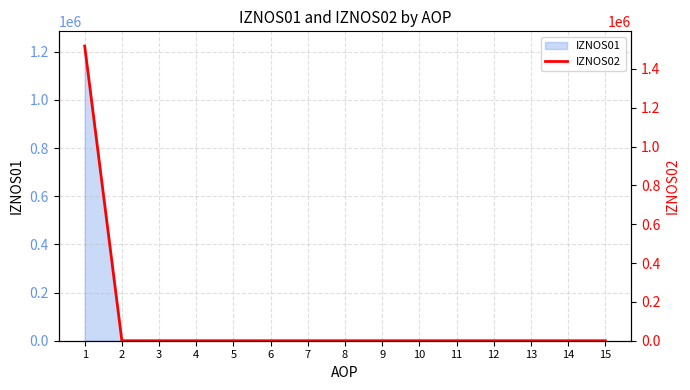

Reading left to right, list all the values displayed in this chart.

1517832.0	0.0	0.0	0.0	0.0	0.0	0.0	0.0	0.0	0.0	0.0	0.0	0.0	0.0	0.0